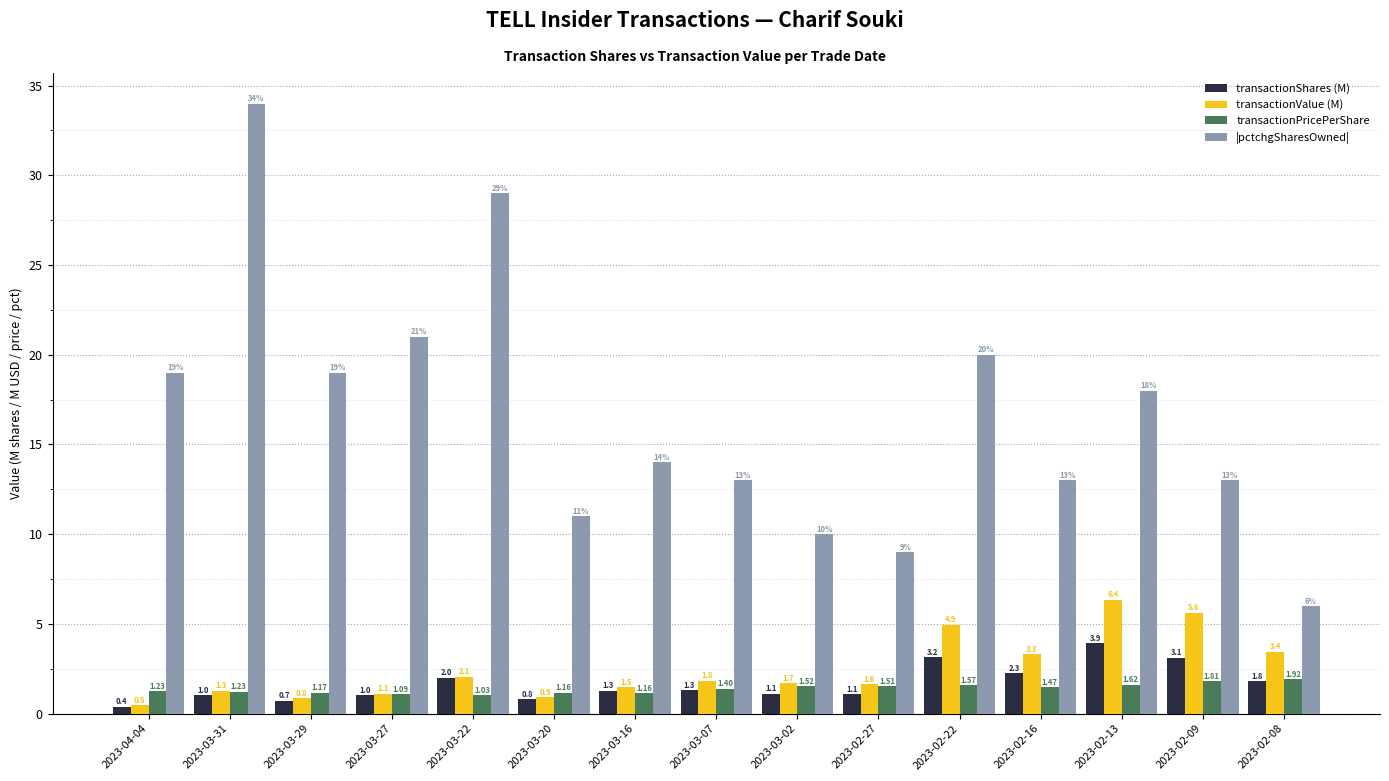

What is the total value across all series at 2023-04-04?

21.1